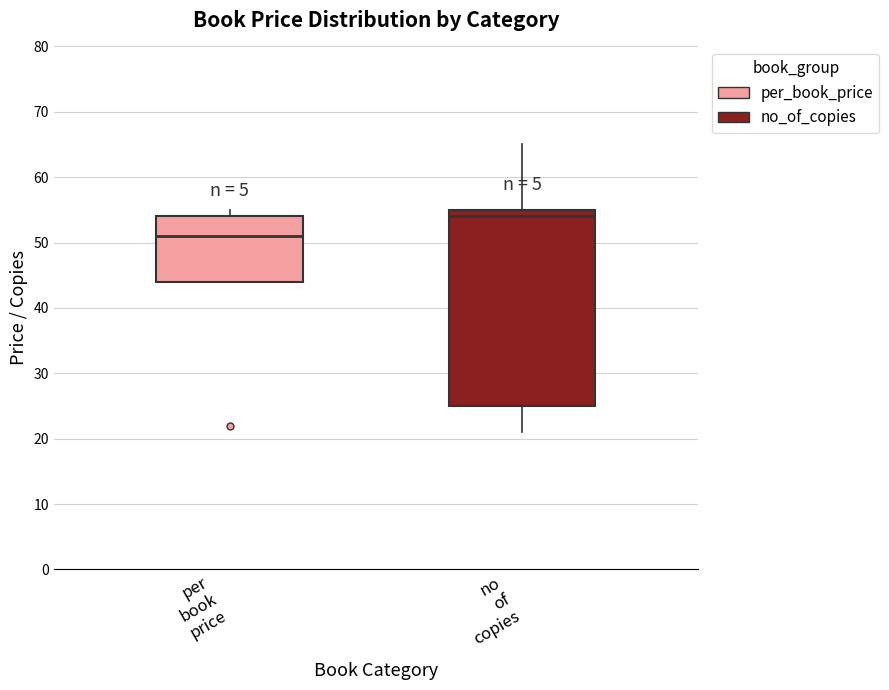

Where is the upper edge of the box for per book price on the y-axis? The values are not printed on the chart, so give them approximately, as read against the axis.

54